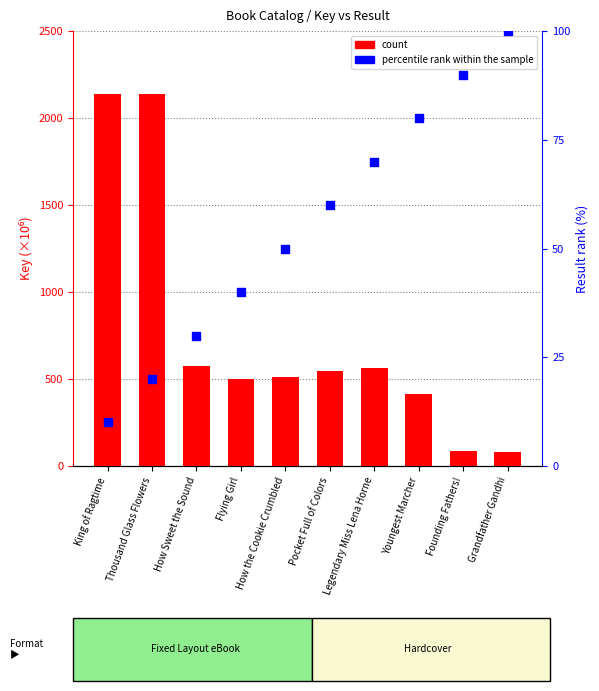

Is the value of count at King of Ragtime greater than the value of percentile rank within the sample at Legendary Miss Lena Horne?

Yes